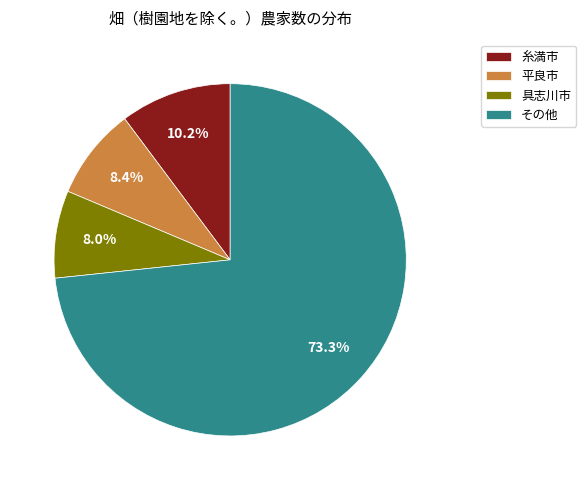

Approximately how many times larger is the value at 平良市 compared to 糸満市?

0.8